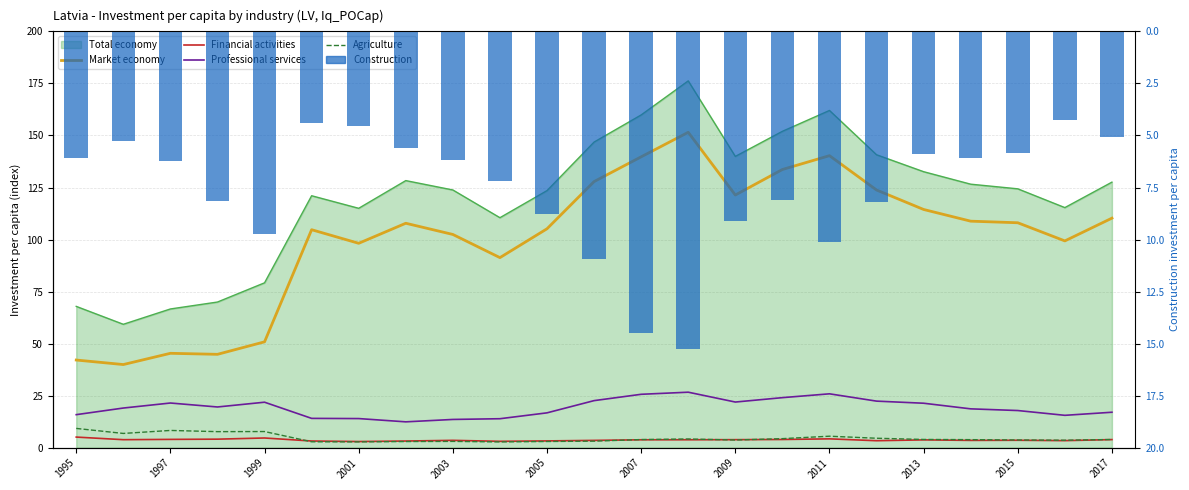

How many groups of bars are there?

23